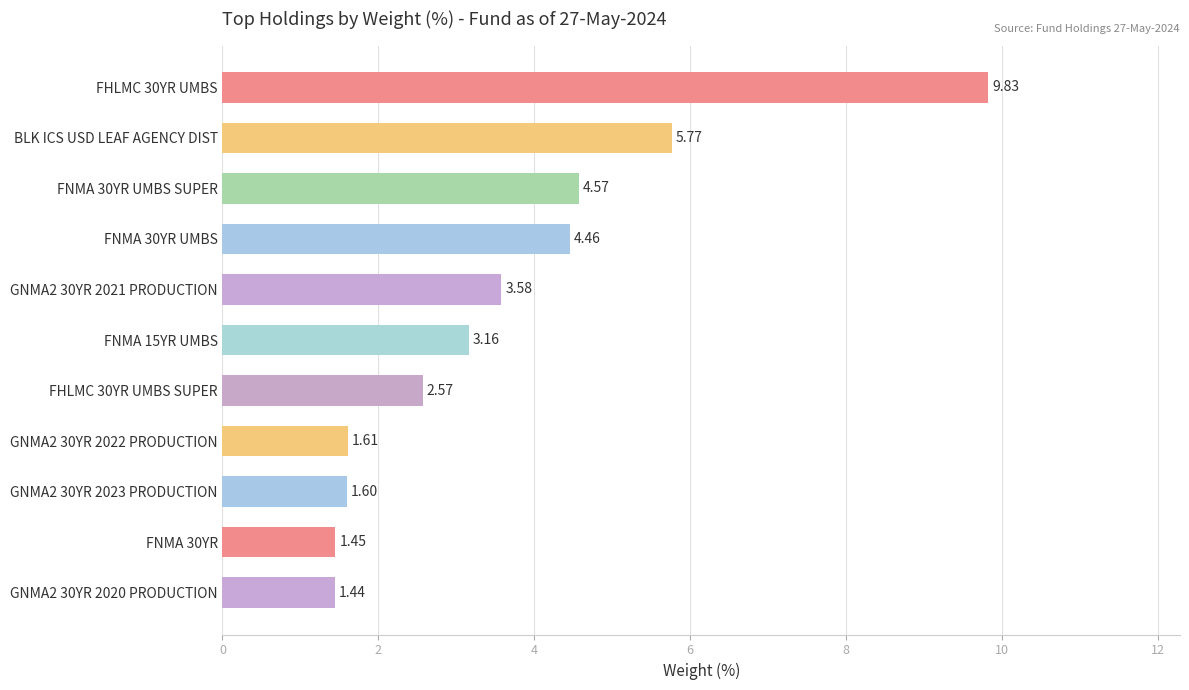

What is the ratio of the value at FNMA 30YR to the value at GNMA2 30YR 2022 PRODUCTION?

0.9